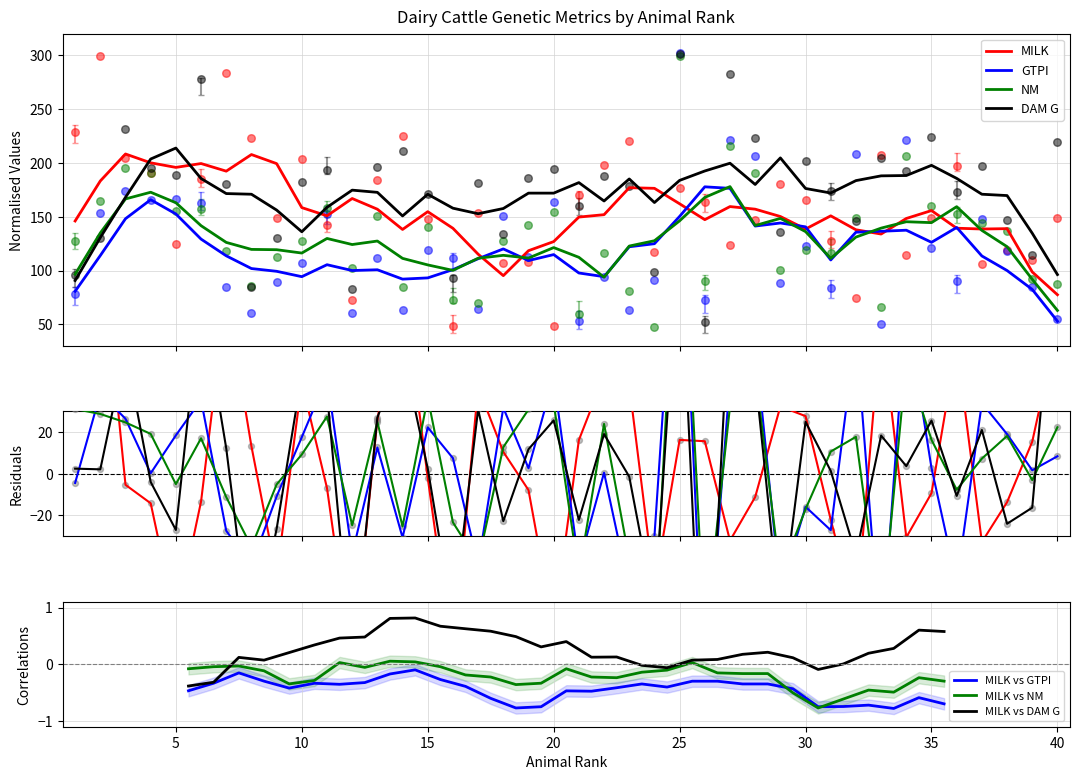

At how many categories does at least one series exceed 107?

39